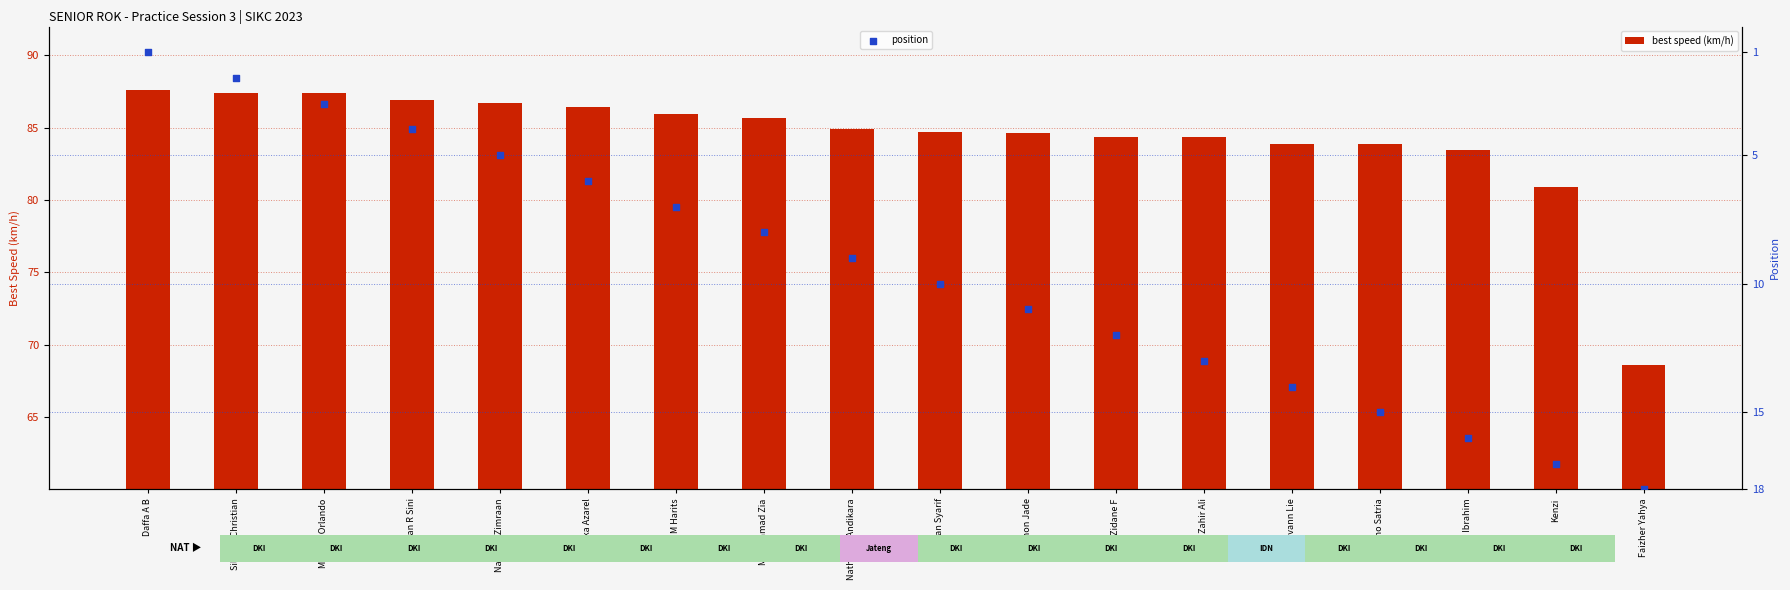

What are all the series names shown in the legend?

best speed (km/h), position